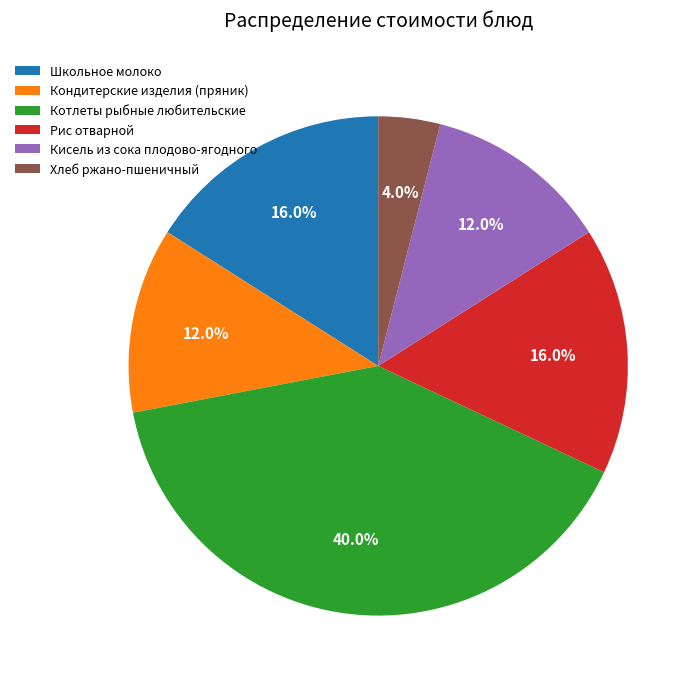

Do Кондитерские изделия (пряник) and Кисель из сока плодово-ягодного together represent more than half of the pie?

No